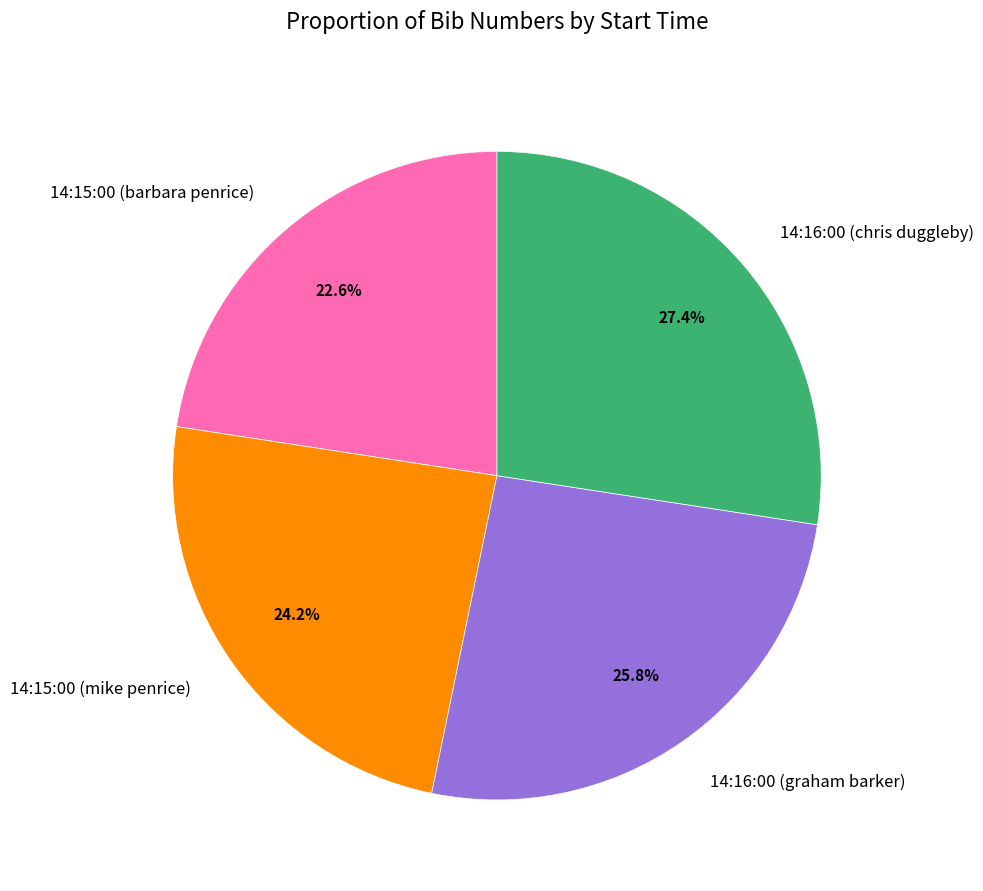

What percentage is the 14:16:00 (graham barker) slice, to the nearest percent?

26%